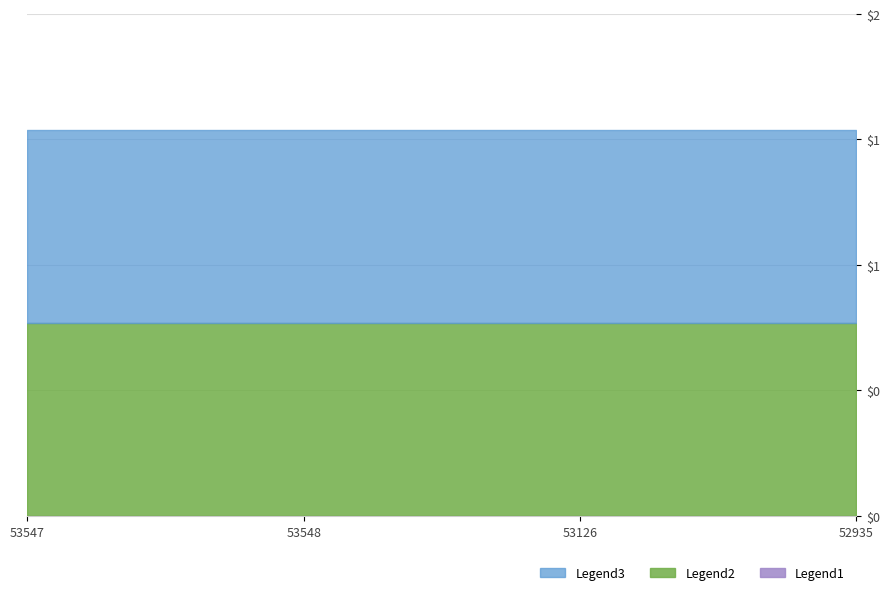

True or false: featured and public intersect in this chart.

False